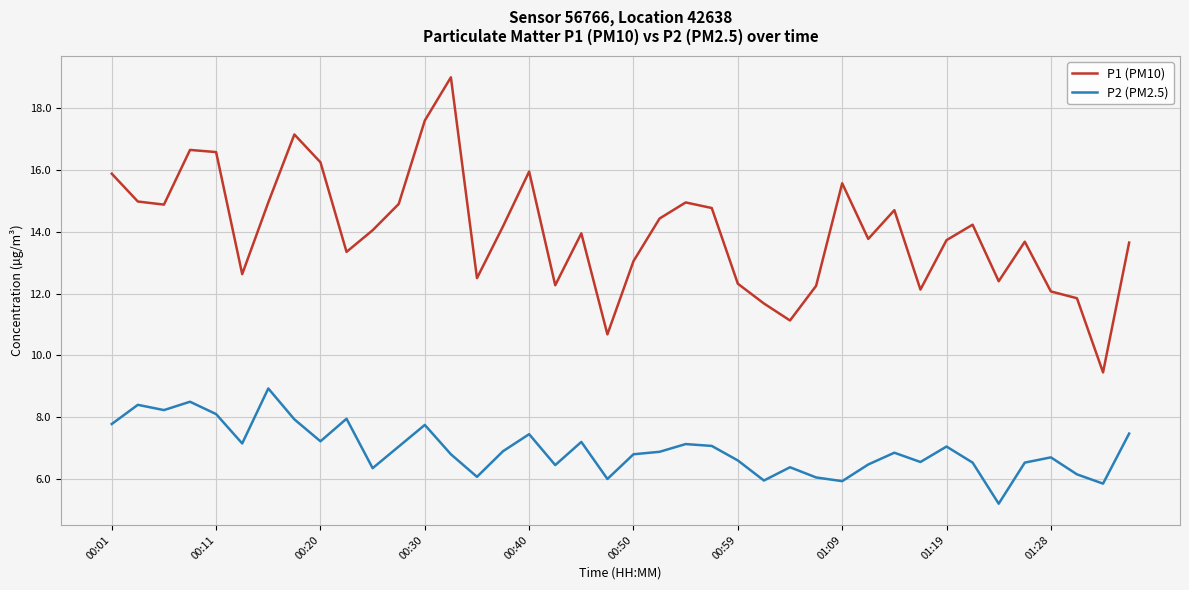

What is the smallest value displayed?

5.2